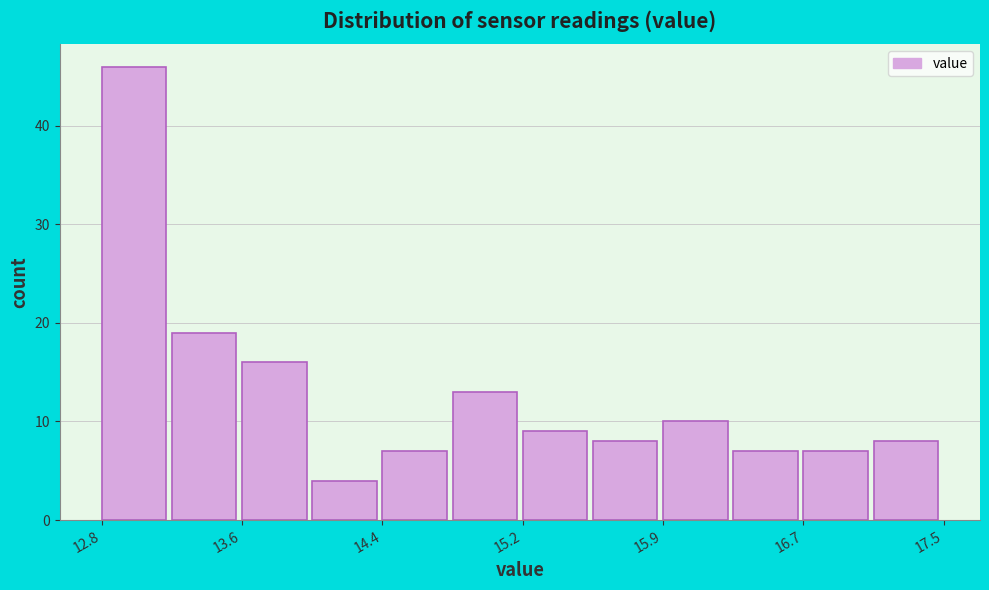

Around what value on the x-axis is the tallest bar? Give the approximate position of its centre, as read against the axis.

13.0